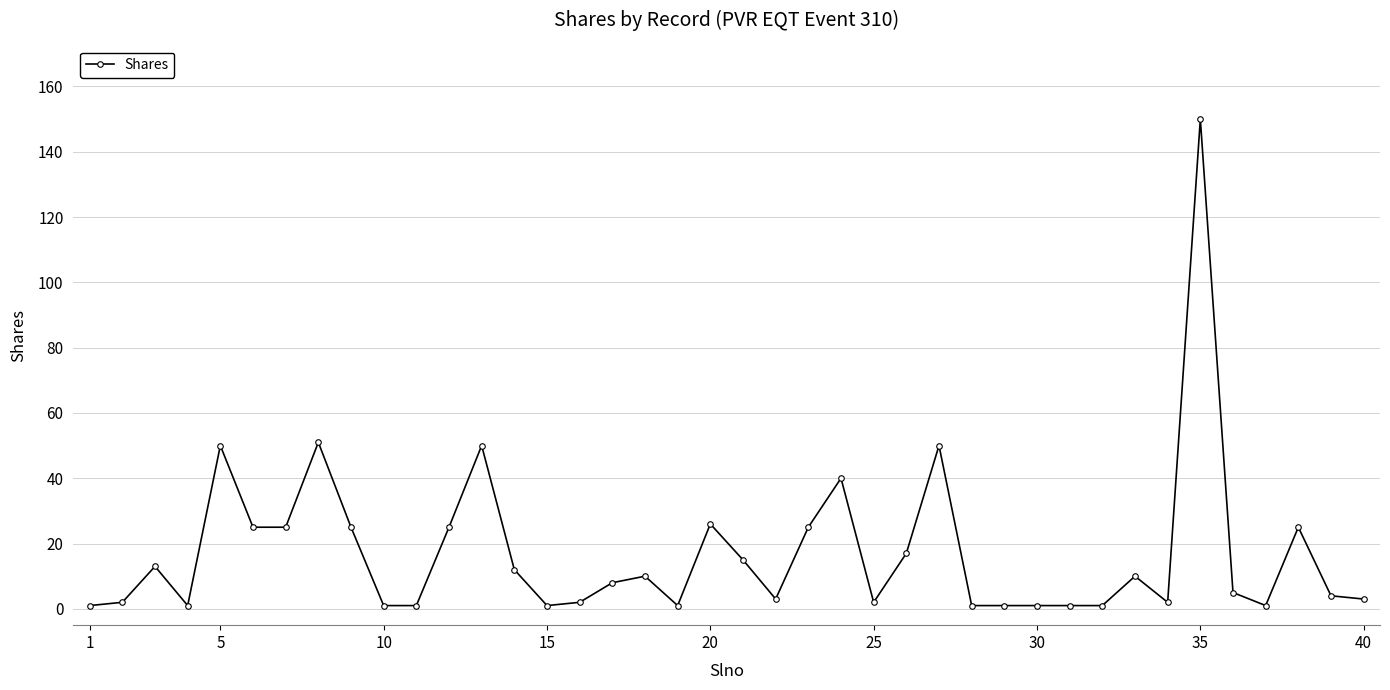

What is the average value?

17